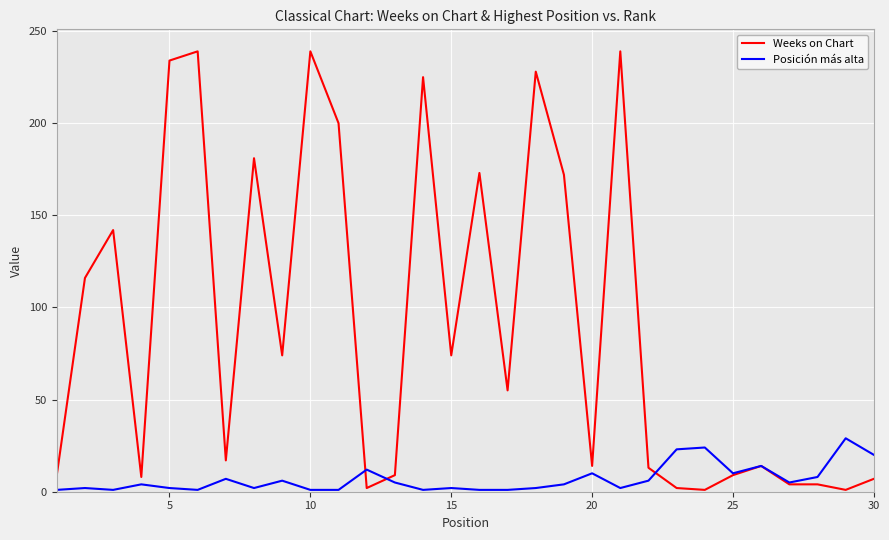

True or false: Weeks on Chart and Posición más alta cross at least once.

True